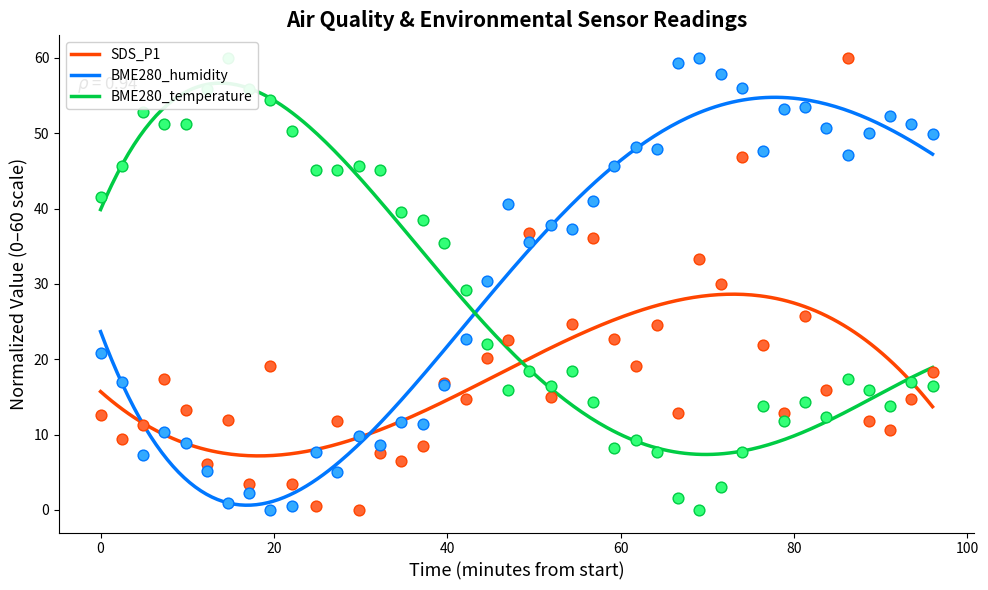

Which series has the largest total across all categories?

BME280_humidity